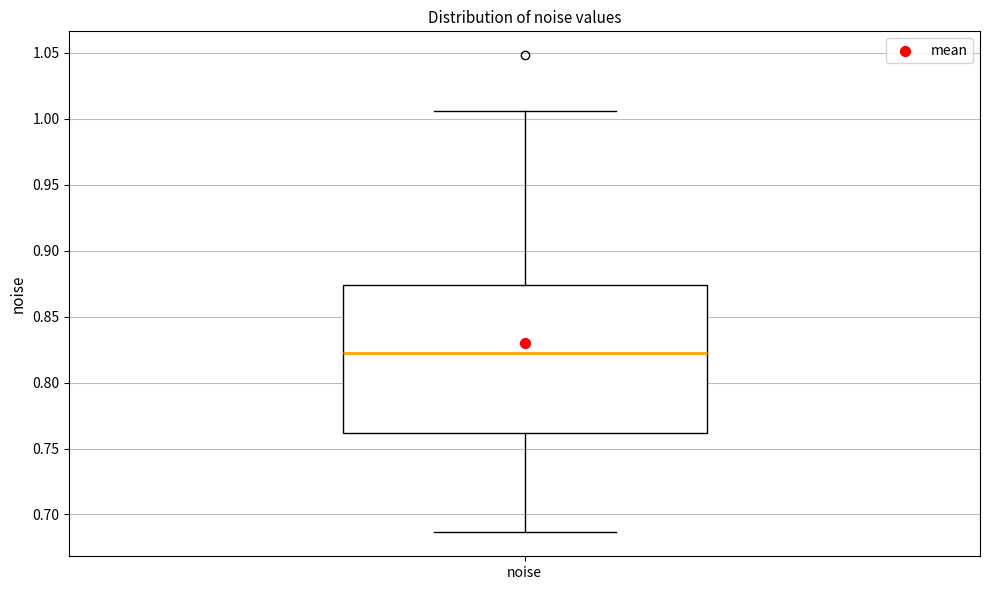

Read this box plot against the y-axis: the position of the median line, the range covered by the box, and the ends of both whiskers. The values are not printed on the chart, so give them approximately, as read against the axis.

median 0.820, box 0.760 to 0.875, whiskers 0.685 to 1.005